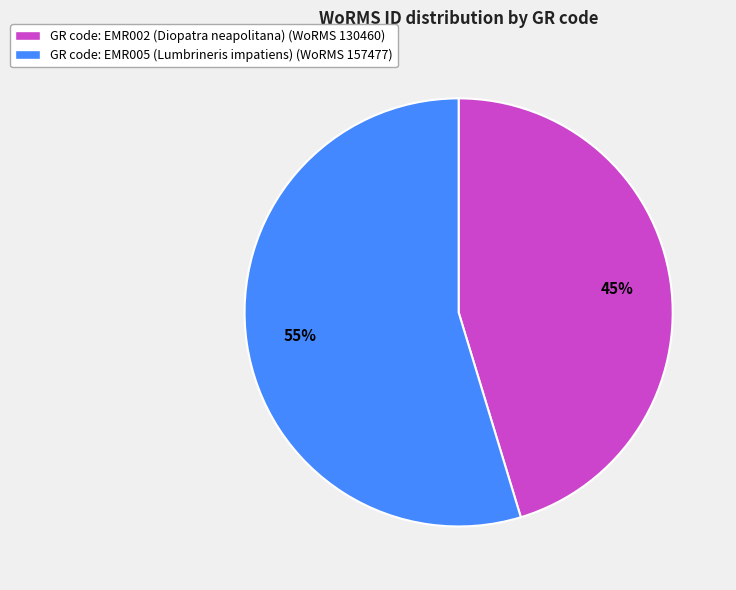

What is the ratio of the value at GR code: EMR002 (Diopatra neapolitana) (WoRMS 130460) to the value at GR code: EMR005 (Lumbrineris impatiens) (WoRMS 157477)?

0.8